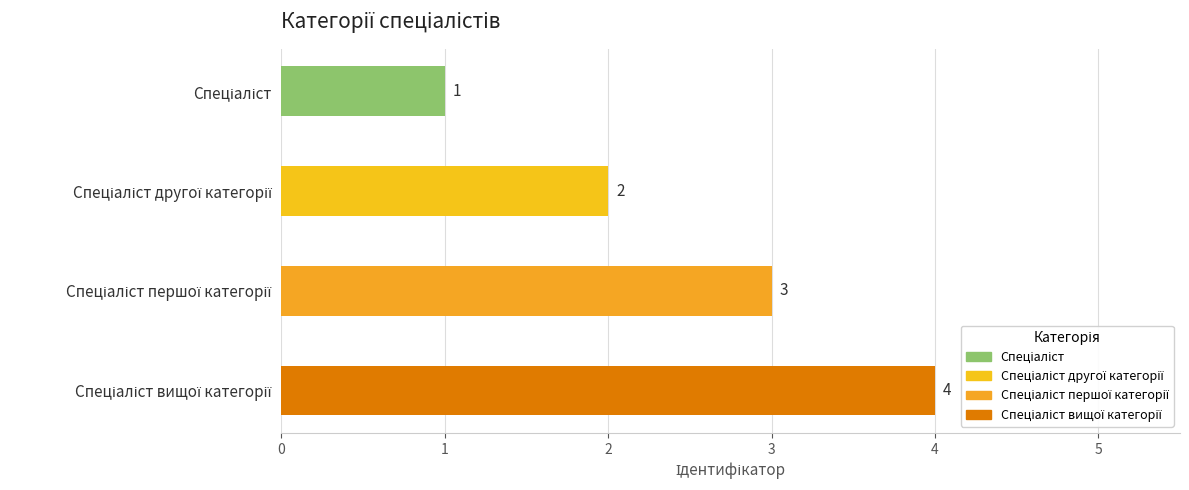

What is the difference between the values at 3 and 2?

1